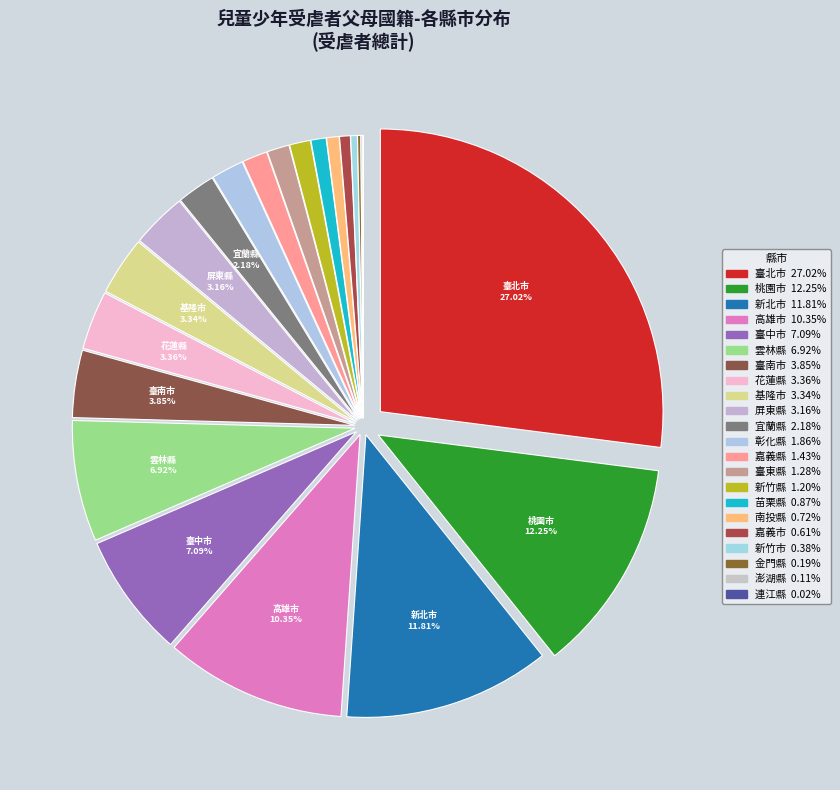

What percentage do 彰化縣 and 雲林縣 together represent?

8.8%